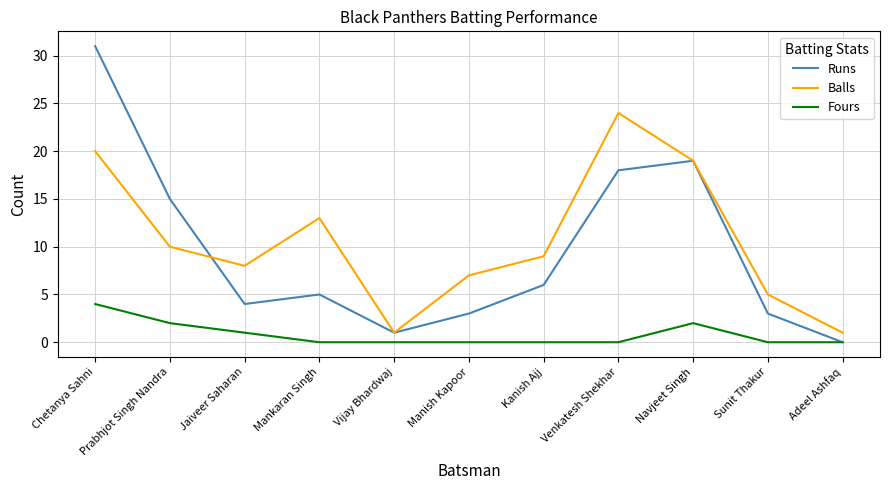

Rank the series by their maximum value, from highest to lowest.

Runs, Balls, Fours